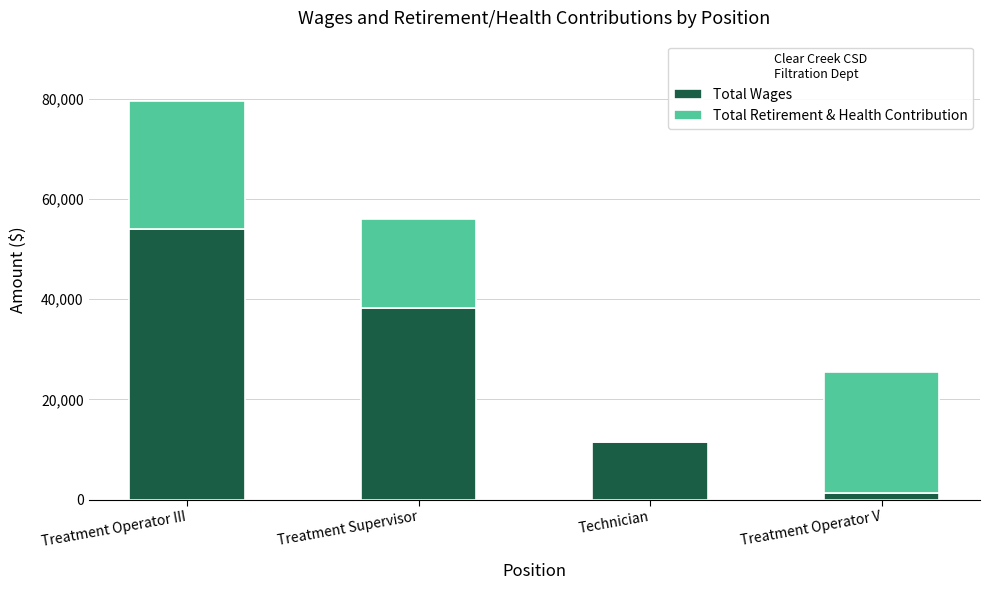

At which label is Total Wages closest to 27683?

Treatment Supervisor